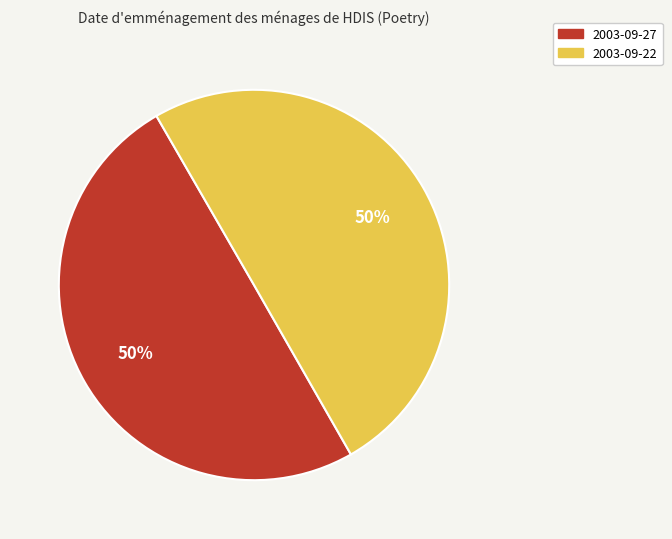

What is the ratio of the value at 2003-09-22 to the value at 2003-09-27?

1.0